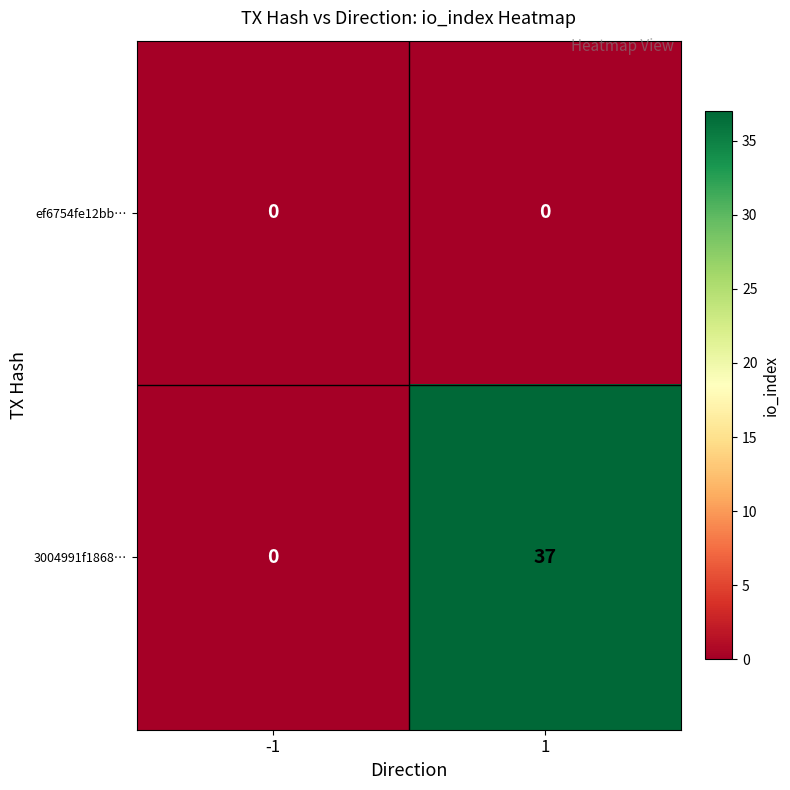

Which series has the largest range (max minus min)?

3004991f1868…